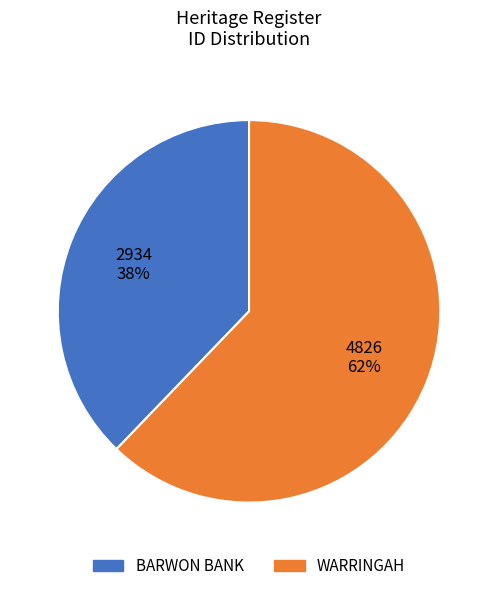

To the nearest percent, what is the difference between the largest and smallest slice percentages?

24%